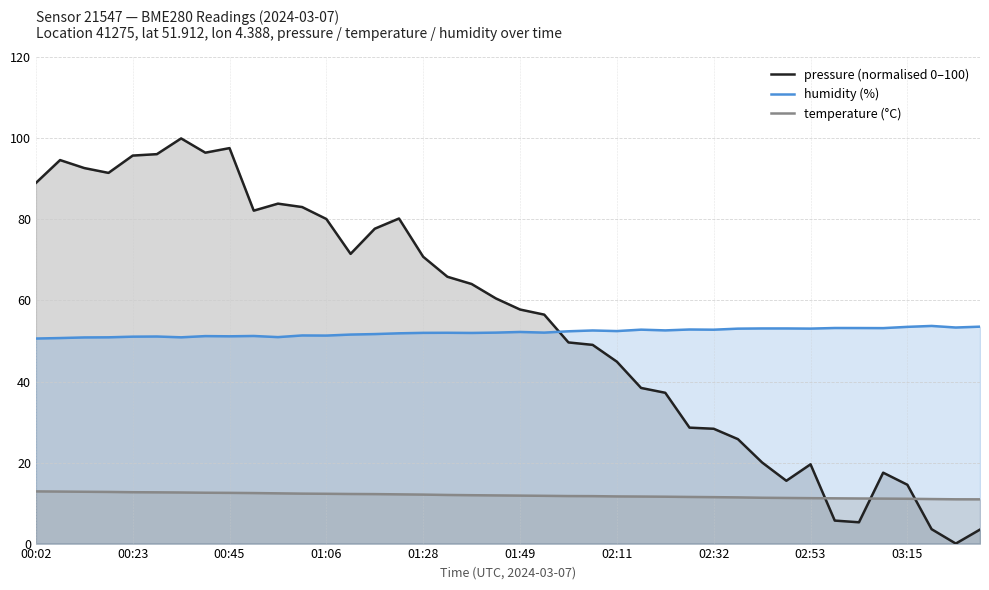

The value of pressure (normalised 0–100) at 17 is 91.3. True or false?

False